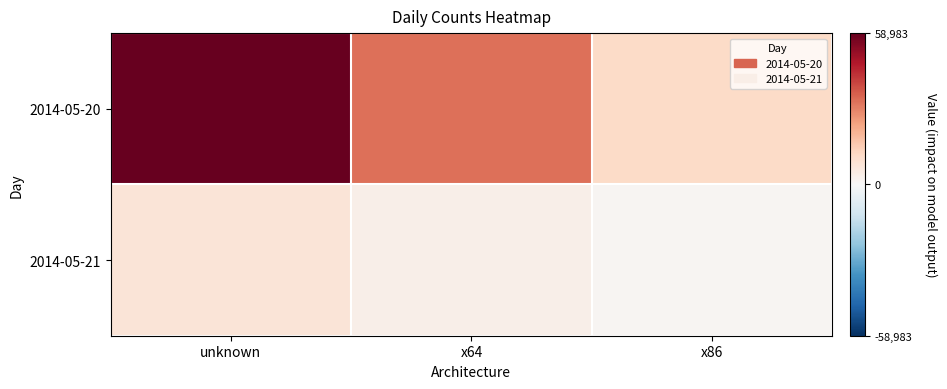

Rank the series by their maximum value, from lowest to highest.

2014-05-21, 2014-05-20